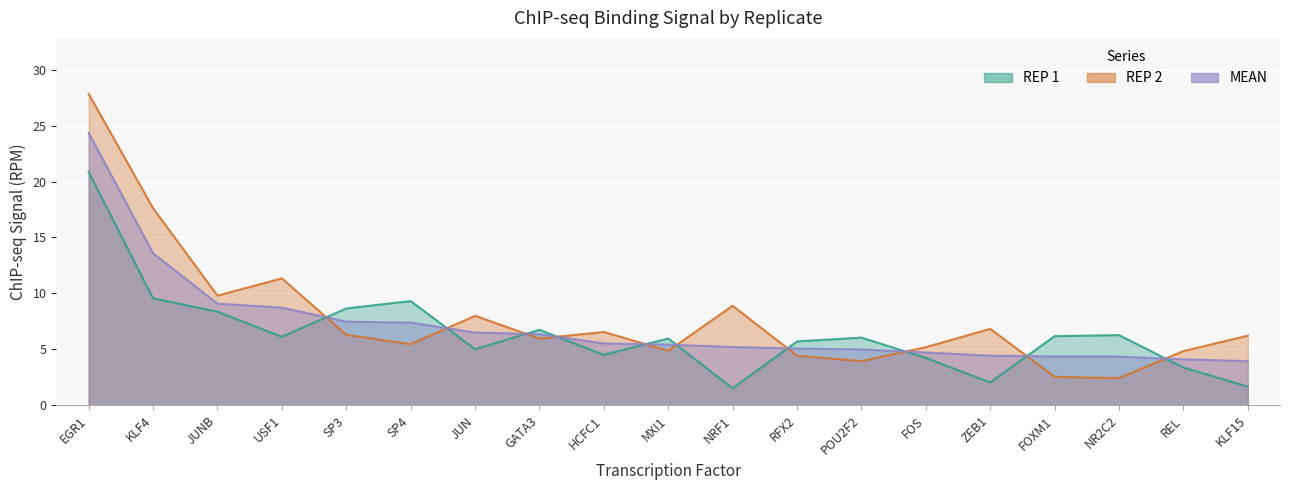

What is the label of the 15th point from the left?

ZEB1